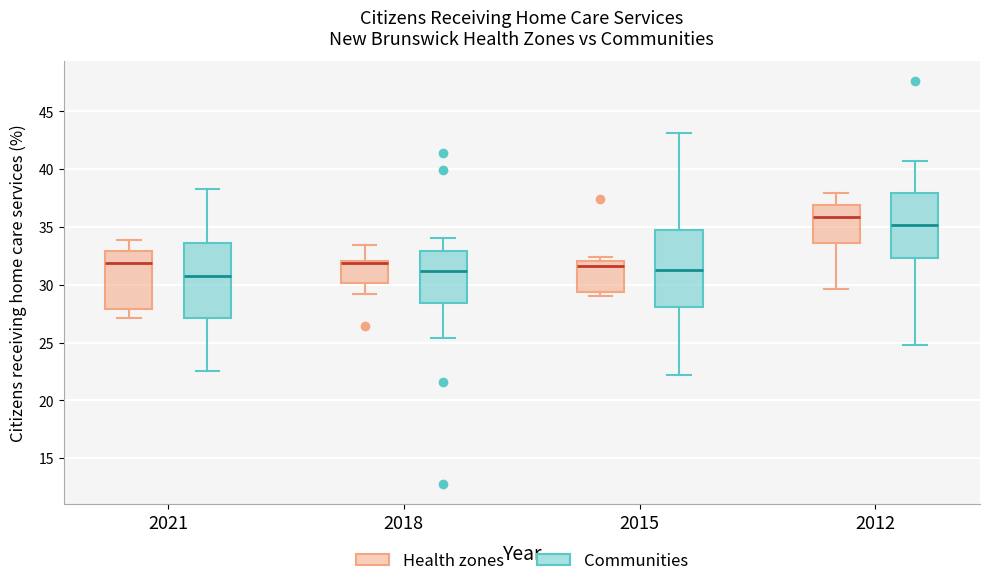

Reading left to right, transcribe this box plot: for each box, give where its median line is, the range the box spans, and where its two whiskers end, as read against the y-axis. The values are not printed on the chart, so give them approximately, as read against the axis.

2021 (Health zones): median 32.0, box 28.0 to 33.0, whiskers 27.0 to 34.0
2021 (Communities): median 30.5, box 27.0 to 33.5, whiskers 22.5 to 38.5
2018 (Health zones): median 32.0 (drawn on the box's upper edge), box 30.0 to 32.0, whiskers 29.0 to 33.5
2018 (Communities): median 31.0, box 28.5 to 33.0, whiskers 25.5 to 34.0
2015 (Health zones): median 31.5, box 29.5 to 32.0, whiskers 29.0 to 32.5
2015 (Communities): median 31.5, box 28.0 to 35.0, whiskers 22.0 to 43.0
2012 (Health zones): median 36.0, box 33.5 to 37.0, whiskers 29.5 to 38.0
2012 (Communities): median 35.0, box 32.5 to 38.0, whiskers 25.0 to 40.5